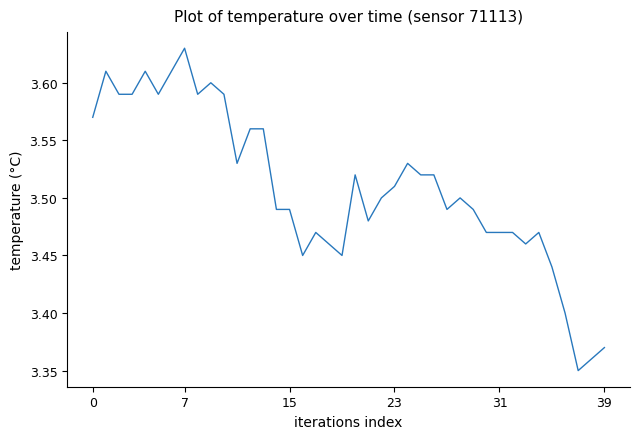

How many lines are shown in the chart?

1